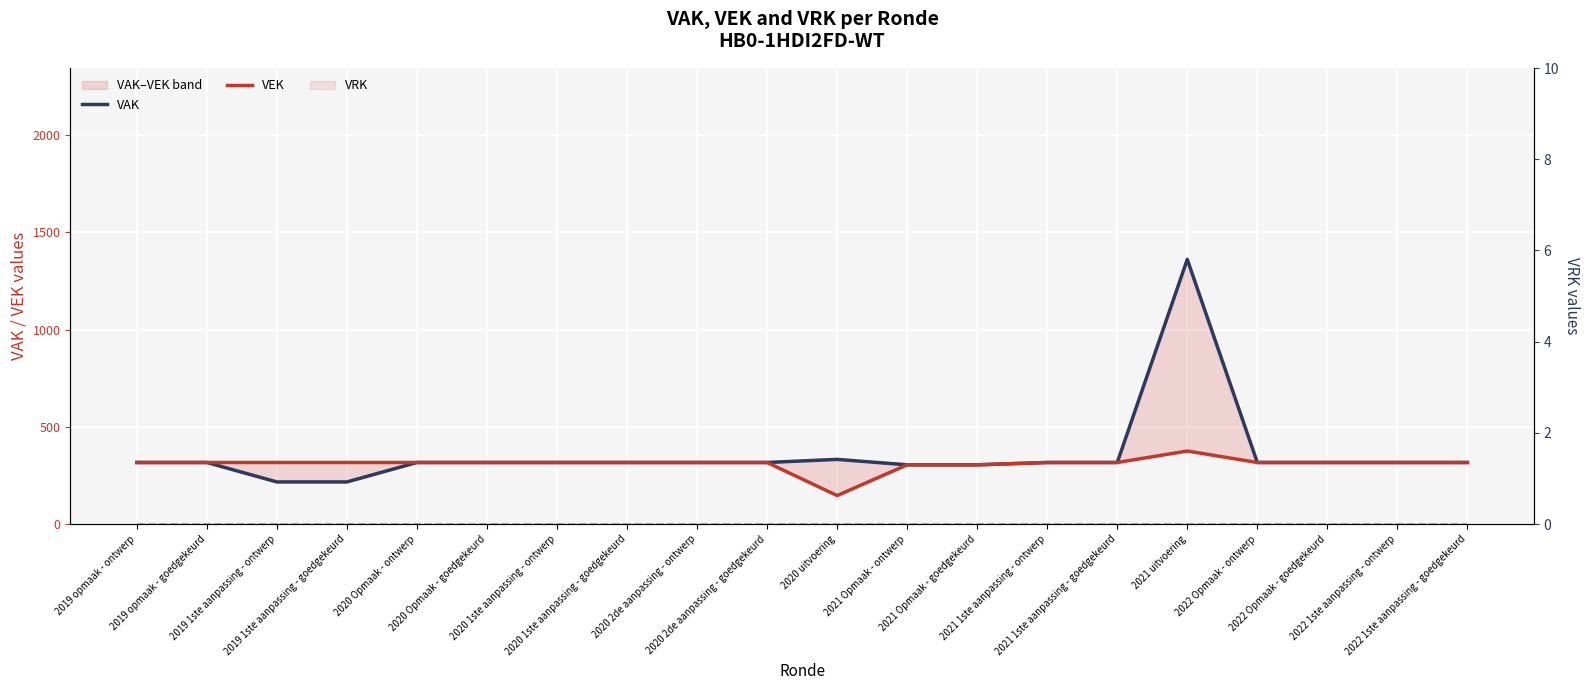

Reading left to right, transcribe all the data shown in this chart.

VAK: 317	317	217	217	317	317	317	317	317	317	333	305	305	317	317	1361	317	317	317	317
VEK: 317	317	317	317	317	317	317	317	317	317	147	305	305	317	317	376	317	317	317	317